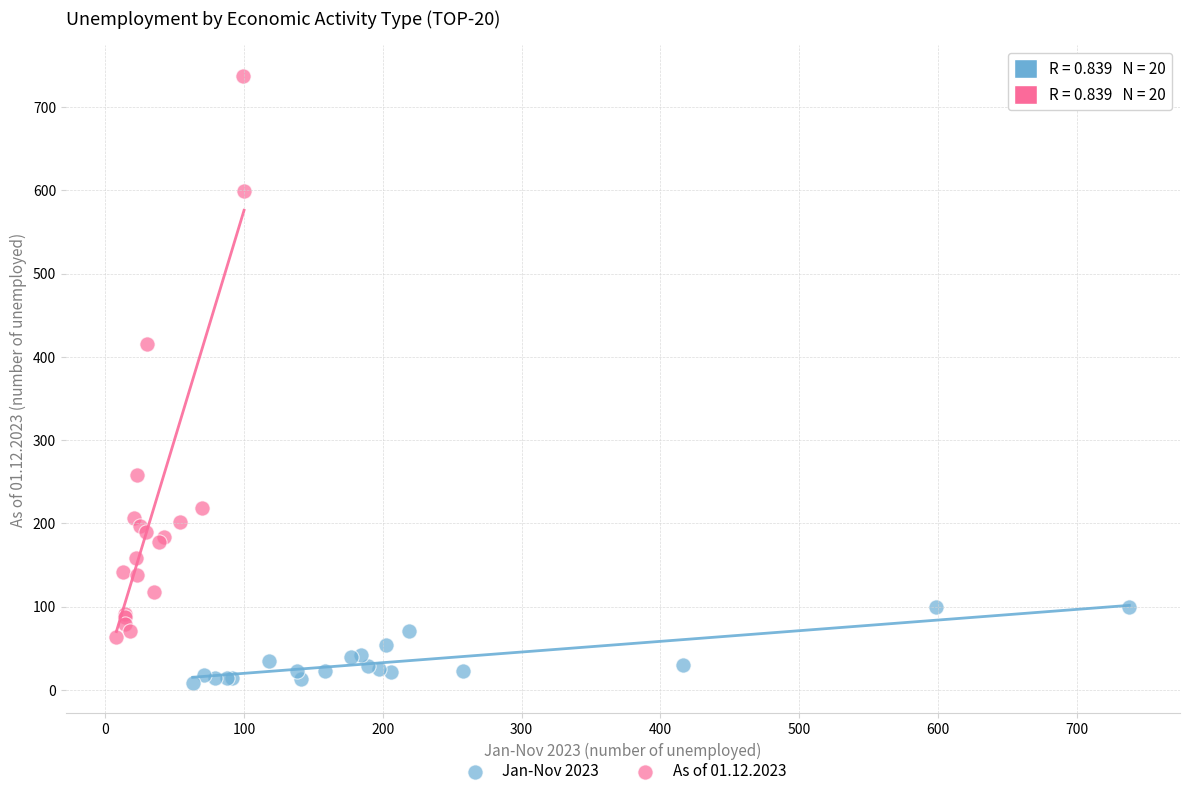

Which series has the largest Y range (max minus min)?

As of 01.12.2023